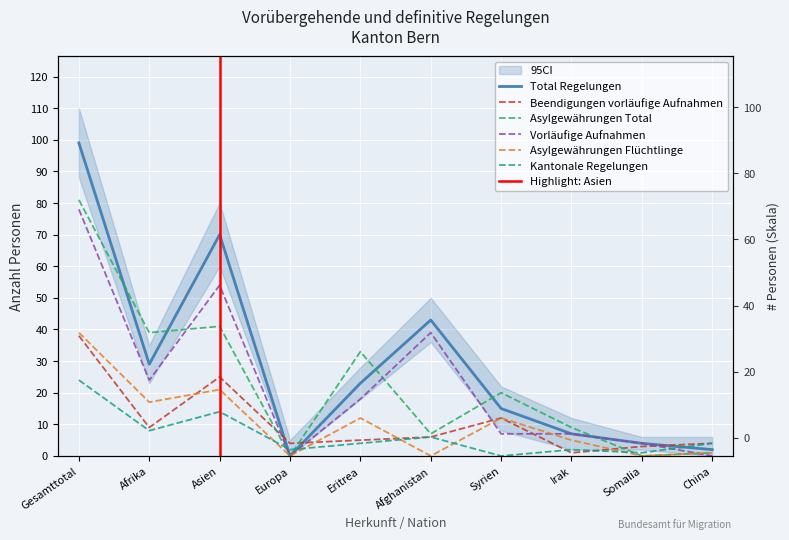

True or false: Asylgewährungen Flüchtlinge and Asylgewährungen Total cross at least once.

False